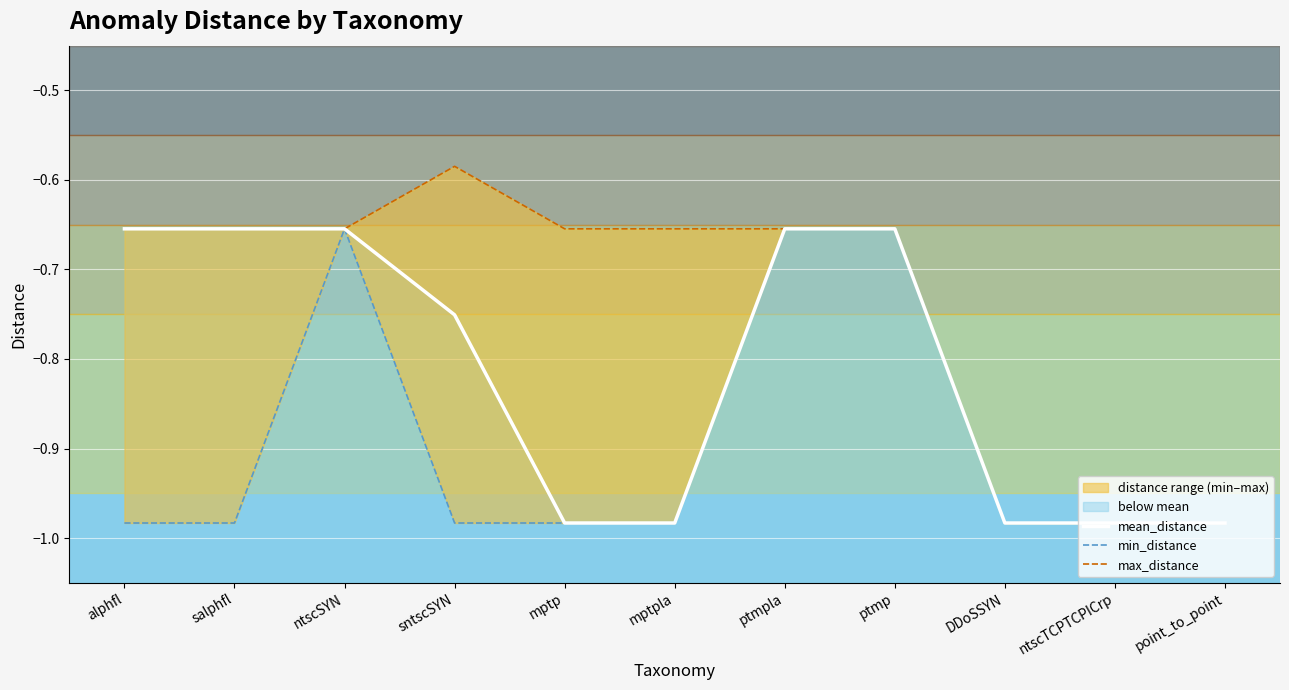

What is the difference between the highest and lowest values at salphfl?

0.3